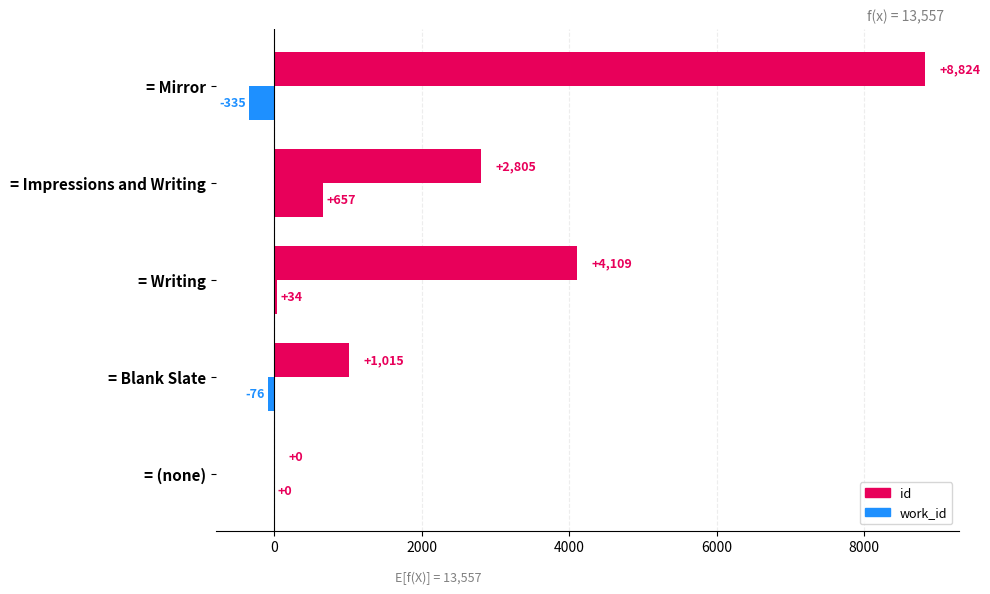

How many data points does each series have?

5